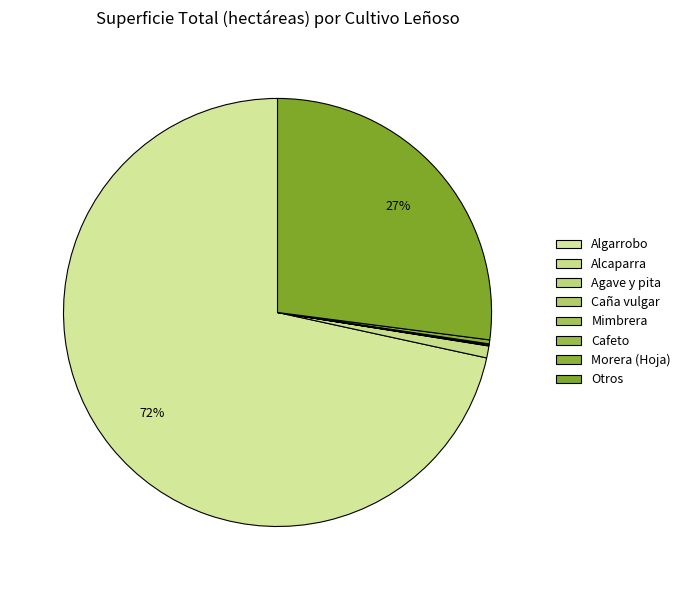

Rank the categories by value from lowest to highest.

Caña vulgar, Cafeto, Agave y pita, Mimbrera, Morera (Hoja), Alcaparra, Otros, Algarrobo